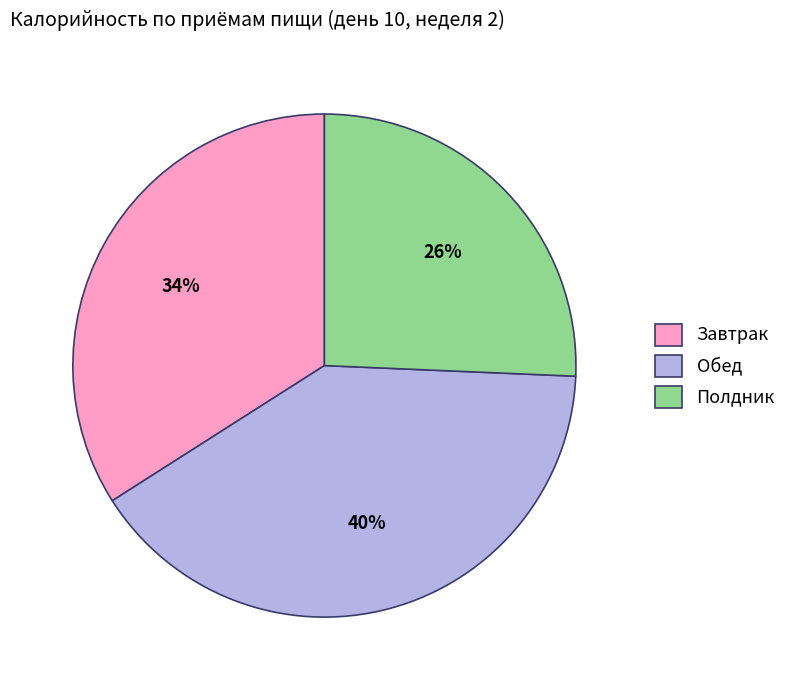

What is the ratio of the value at Полдник to the value at Завтрак?

0.8